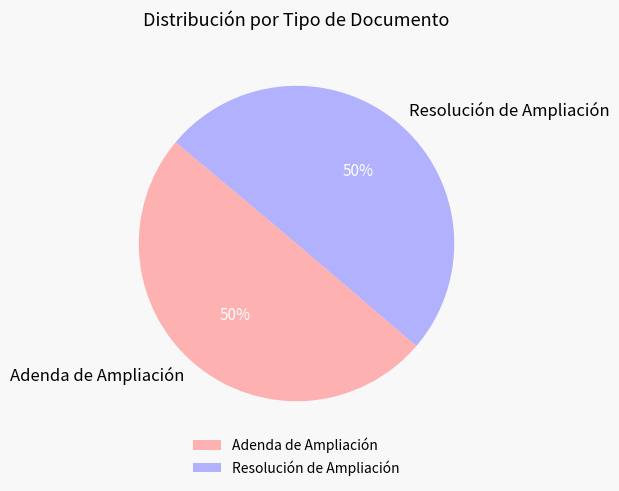

To the nearest percent, what portion does Resolución de Ampliación represent?

50%